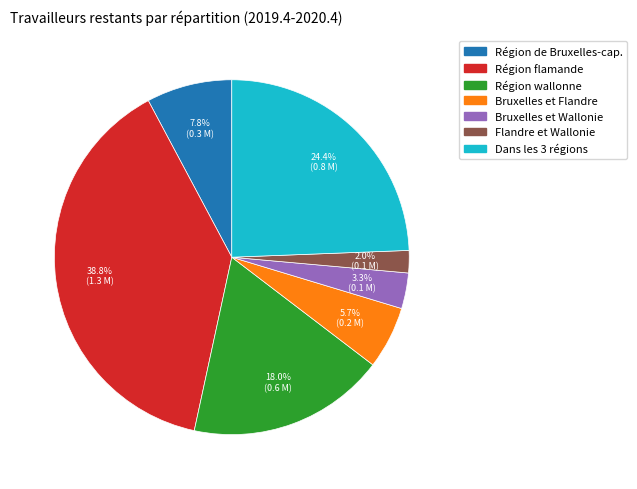

The Région flamande slice represents 39% of the pie. True or false?

True